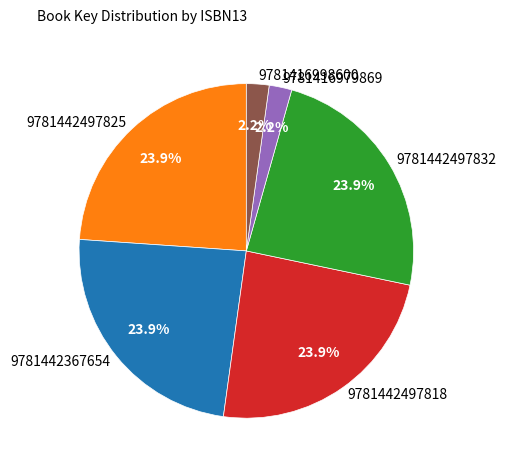

Does 9781442497832 represent more than half of the total?

No